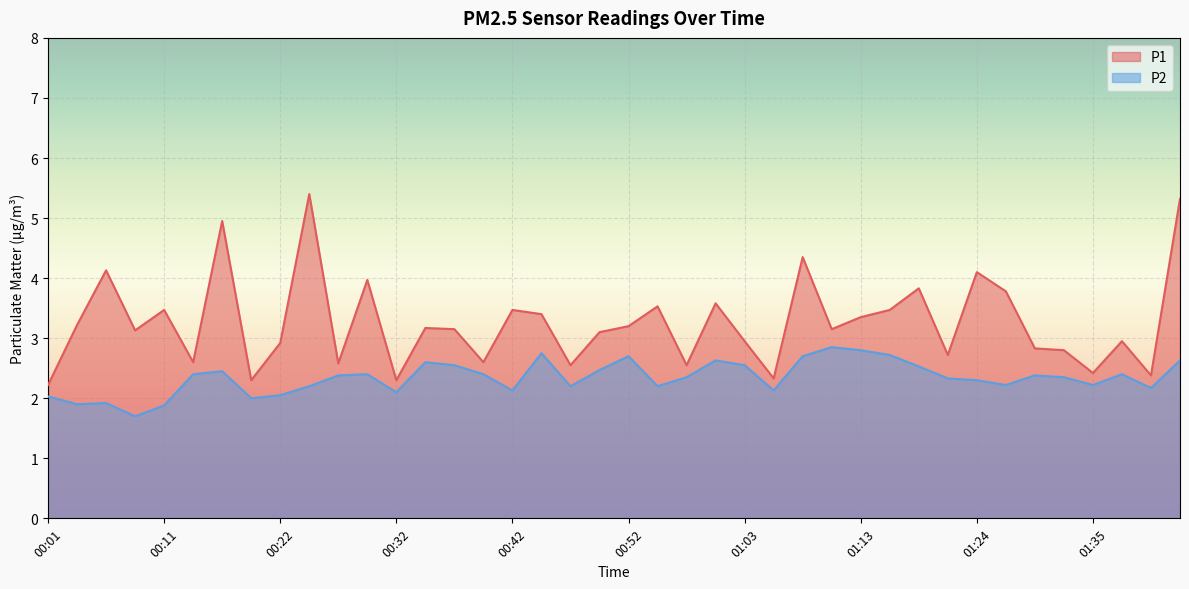

Which category has the lowest value in the P2 series?

00:09